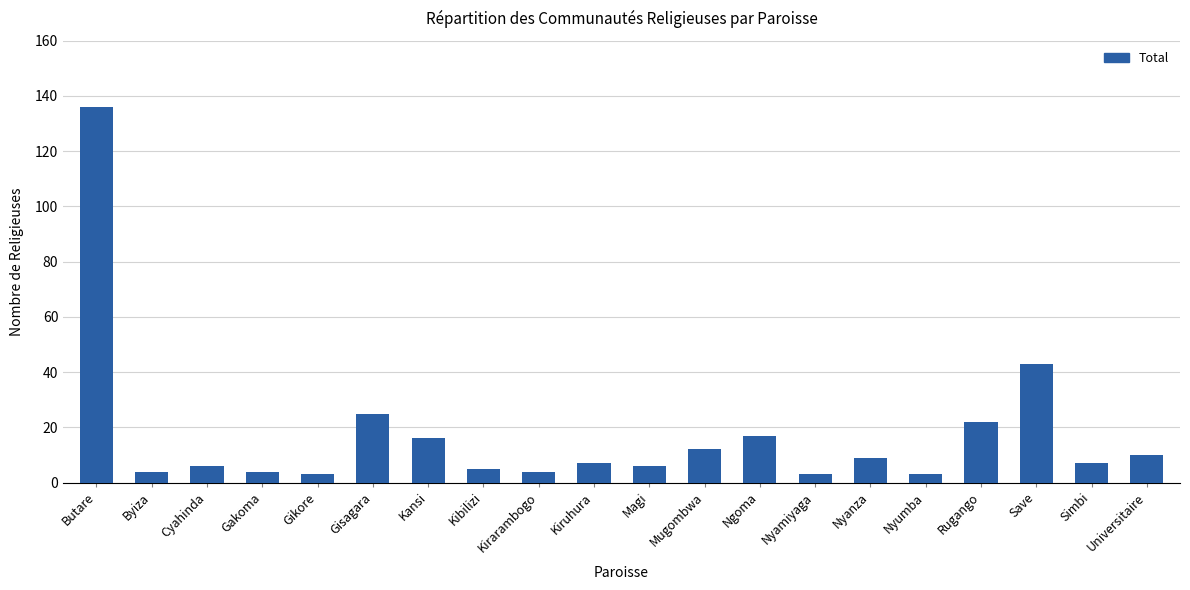

What is the change in value from Butare to Gisagara?

-111